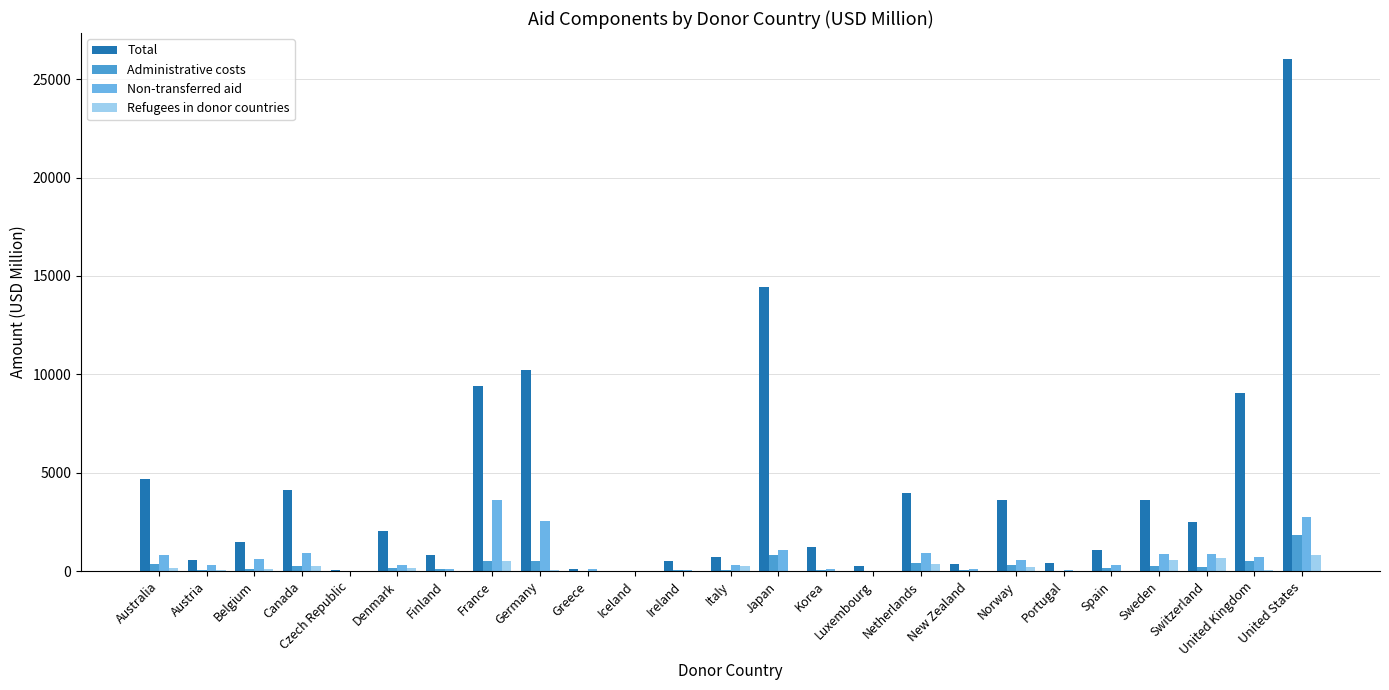

At which label is Total closest to 13031?

Japan